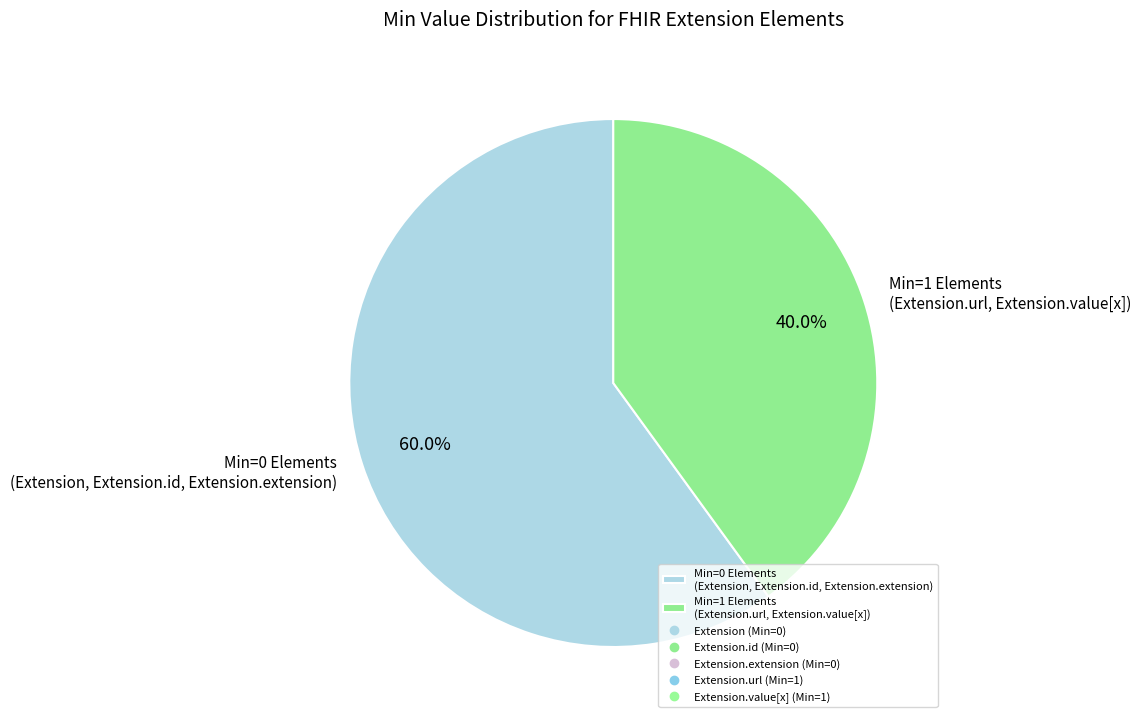

Which has a higher value, Min=0 Elements (Extension, Extension.id, Extension.extension) or Min=1 Elements (Extension.url, Extension.value[x])?

Min=0 Elements (Extension, Extension.id, Extension.extension)